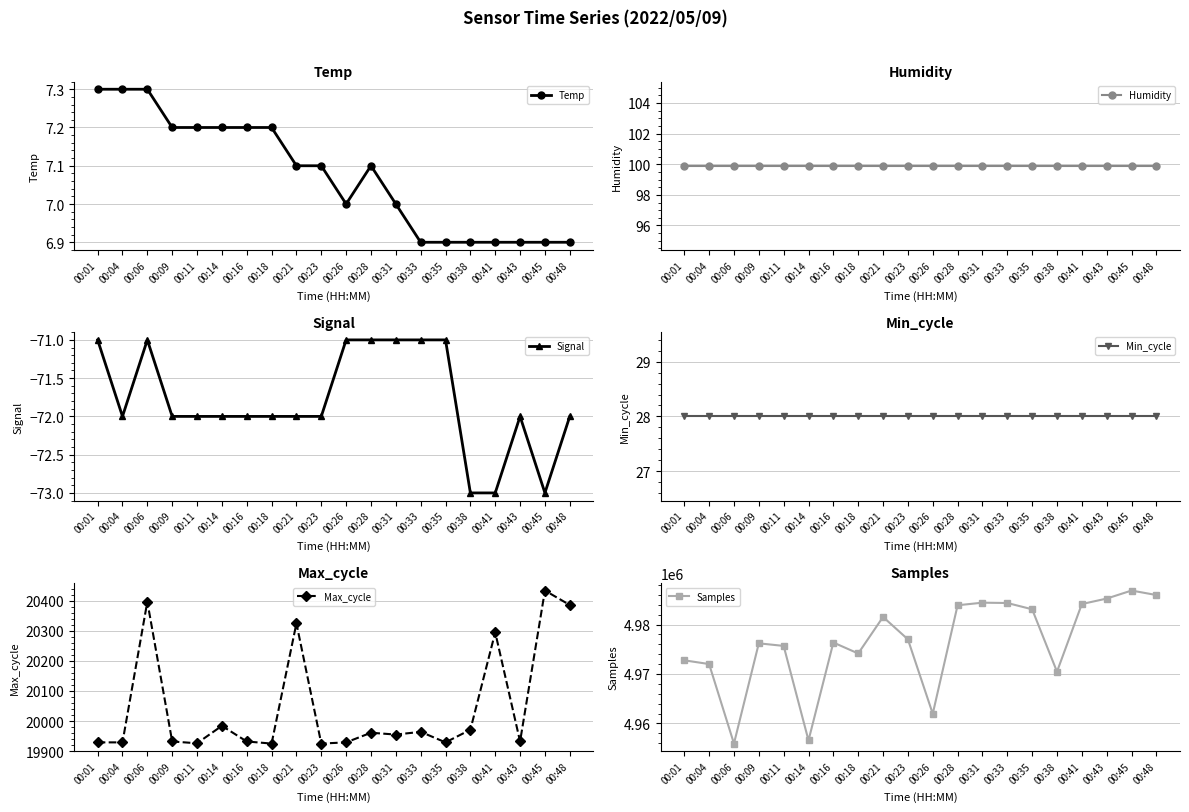

Between 00:31 and 00:21, which is larger?

00:21